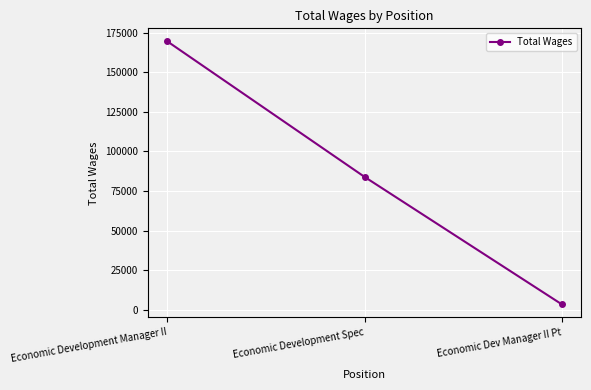

Rank the categories by value from highest to lowest.

Economic Development Manager II, Economic Development Spec, Economic Dev Manager II Pt